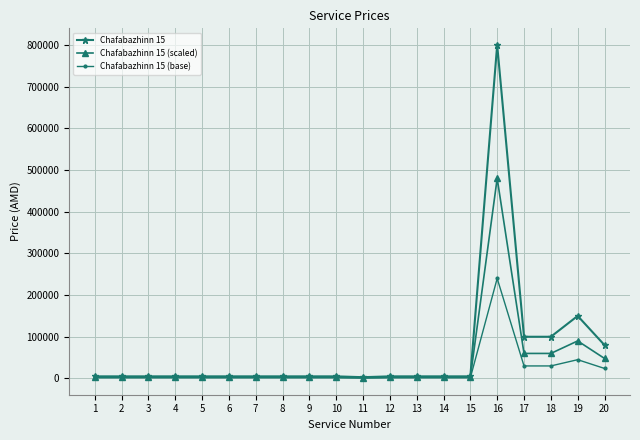

What is the maximum value shown in the chart?

800000